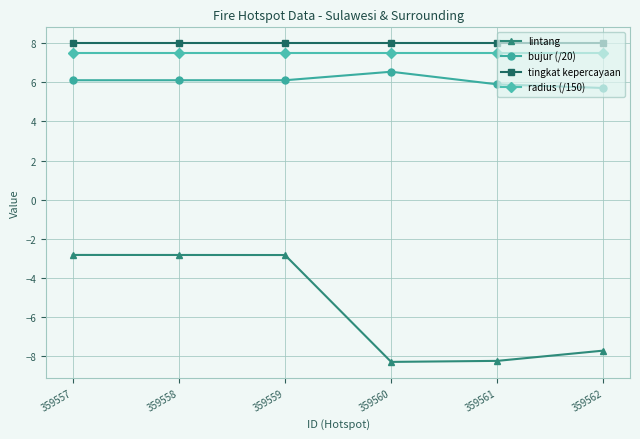

True or false: tingkat kepercayaan and bujur (/20) cross at least once.

False